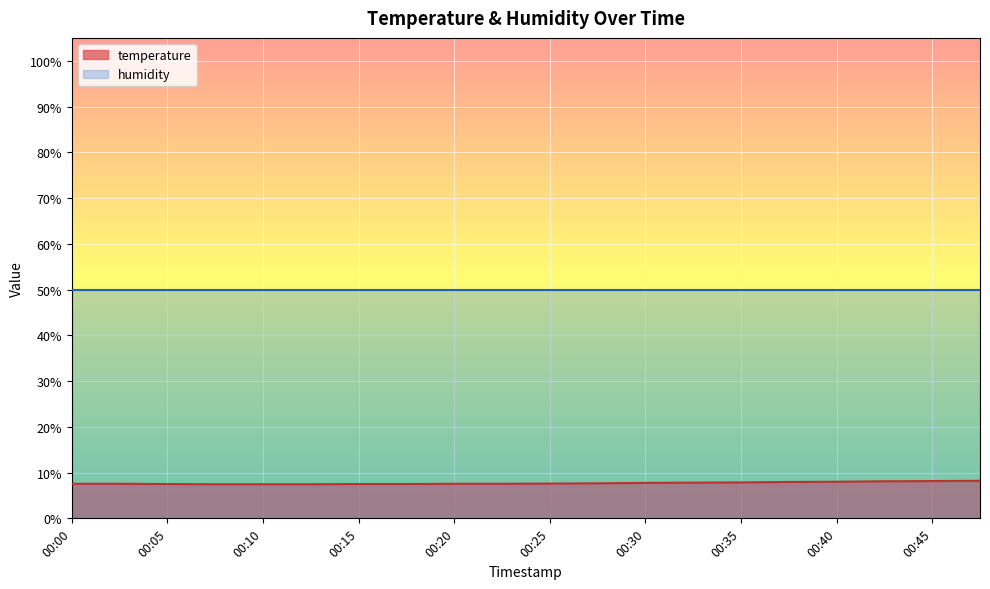

Which has a higher value, 00:32 or 00:30?

00:32